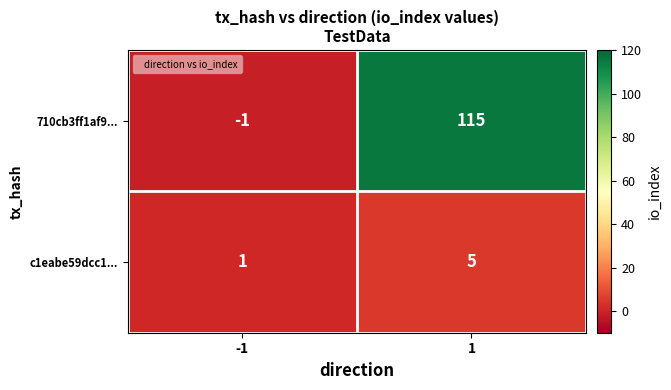

How many data points does each series have?

2